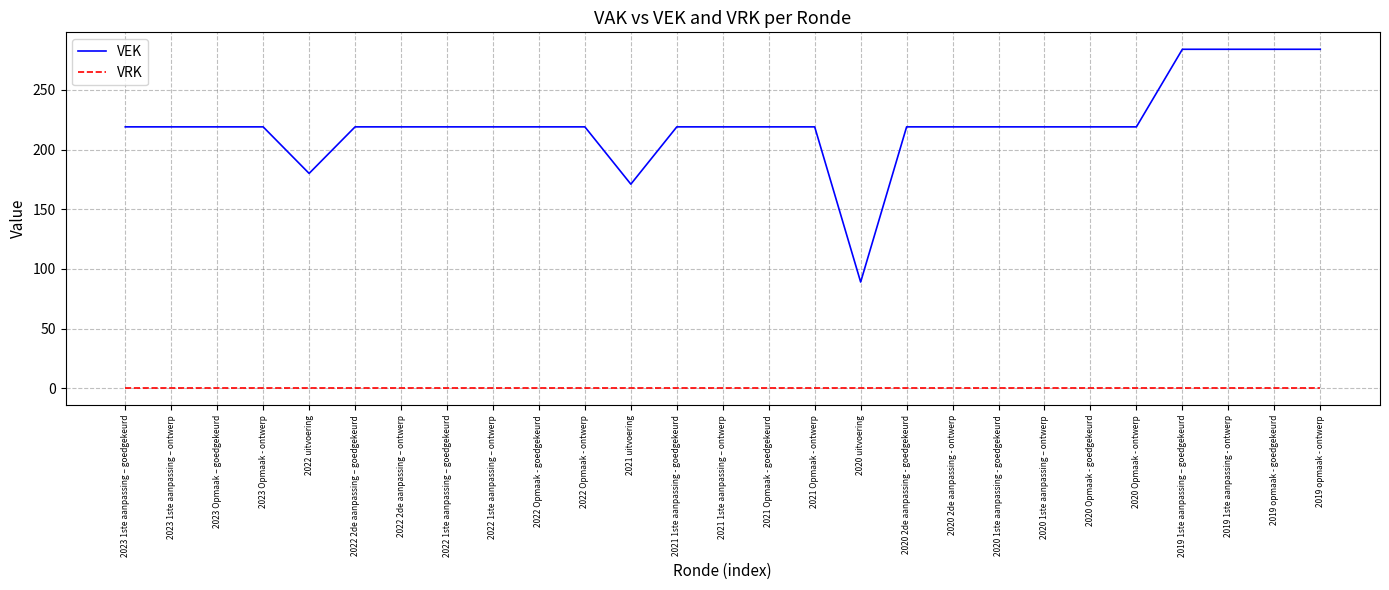

The value of VEK at 2019 1ste aanpassing – goedgekeurd is 284. True or false?

True